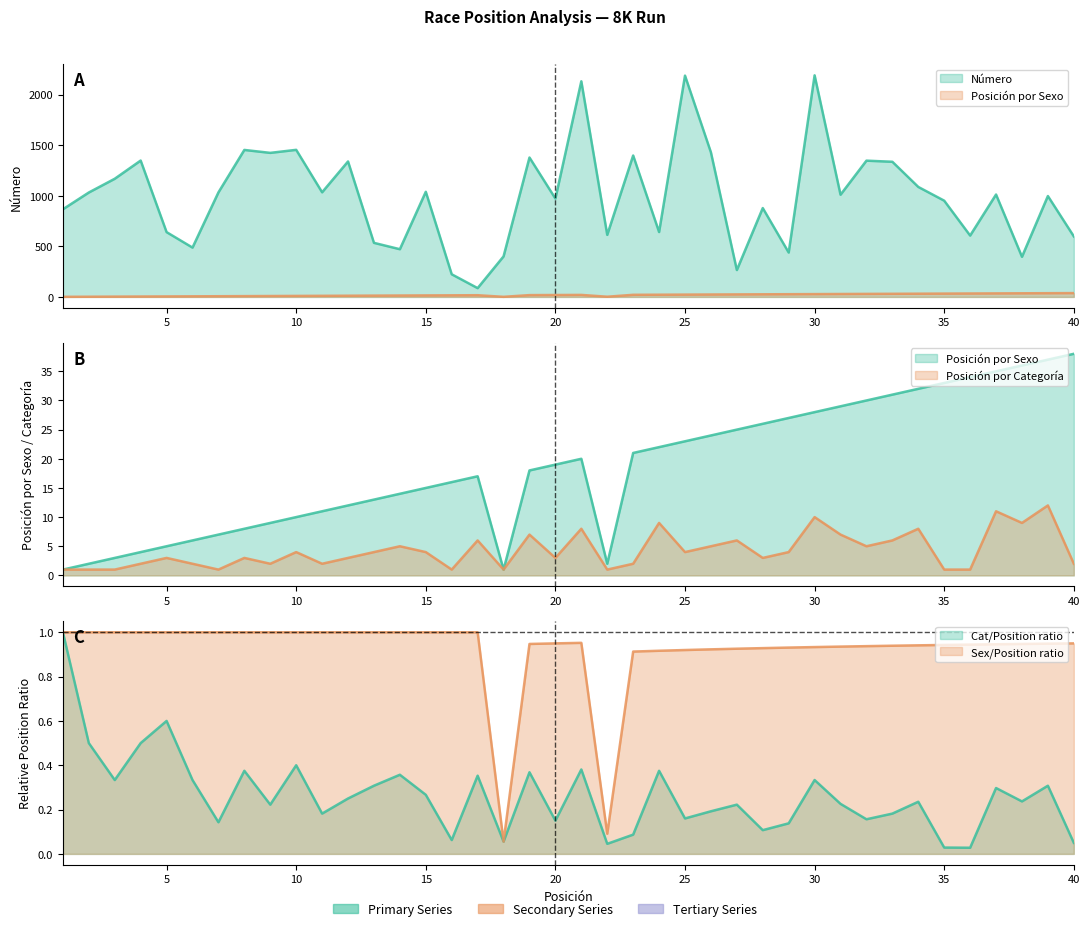

Reading right to left, transcribe all the data shown in this chart.

Número: 40=599	39=998	38=397	37=1013	36=607	35=952	34=1088	33=1337	32=1348	31=1011	30=2192	29=439	28=879	27=266	26=1430	25=2189	24=642	23=1399	22=614	21=2133	20=973	19=1379	18=401	17=87	16=224	15=1040	14=472	13=535	12=1340	11=1035	10=1455	9=1425	8=1454	7=1034	6=488	5=641	4=1349	3=1169	2=1033	1=867
Posición por Sexo: 40=38	39=37	38=36	37=35	36=34	35=33	34=32	33=31	32=30	31=29	30=28	29=27	28=26	27=25	26=24	25=23	24=22	23=21	22=2	21=20	20=19	19=18	18=1	17=17	16=16	15=15	14=14	13=13	12=12	11=11	10=10	9=9	8=8	7=7	6=6	5=5	4=4	3=3	2=2	1=1
Posición por Categoría: 40=2	39=12	38=9	37=11	36=1	35=1	34=8	33=6	32=5	31=7	30=10	29=4	28=3	27=6	26=5	25=4	24=9	23=2	22=1	21=8	20=3	19=7	18=1	17=6	16=1	15=4	14=5	13=4	12=3	11=2	10=4	9=2	8=3	7=1	6=2	5=3	4=2	3=1	2=1	1=1